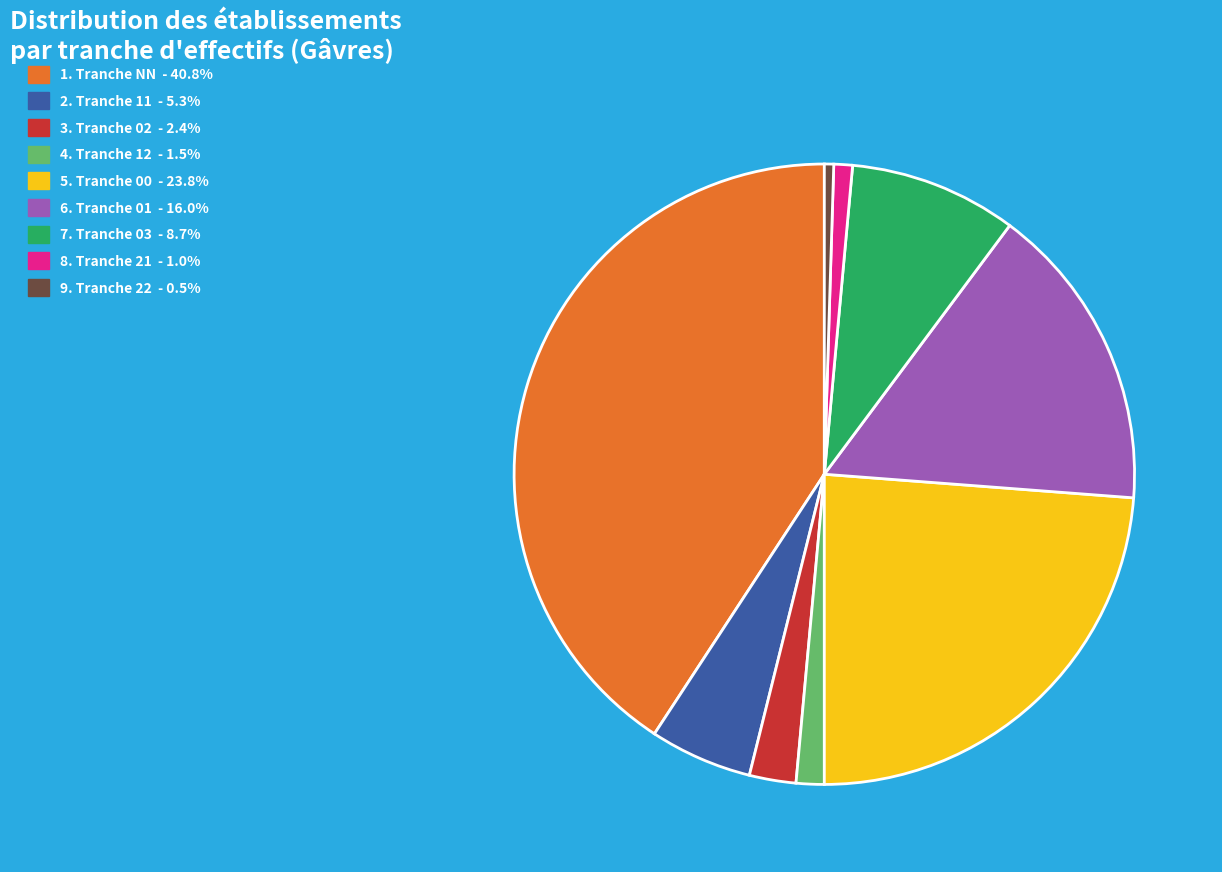

Does any single category account for the majority?

No